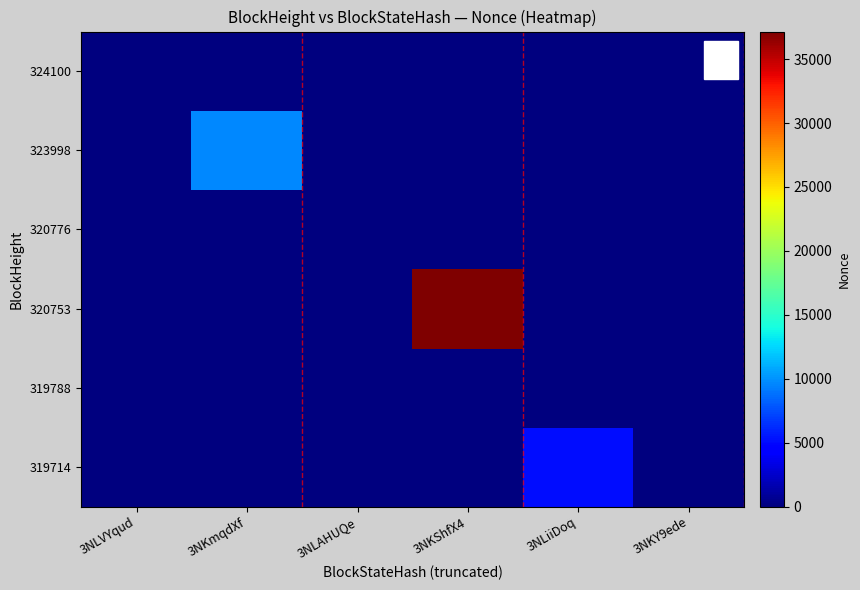

Which has a higher value, 3NKShfX4 or 3NLAHUQe?

3NKShfX4